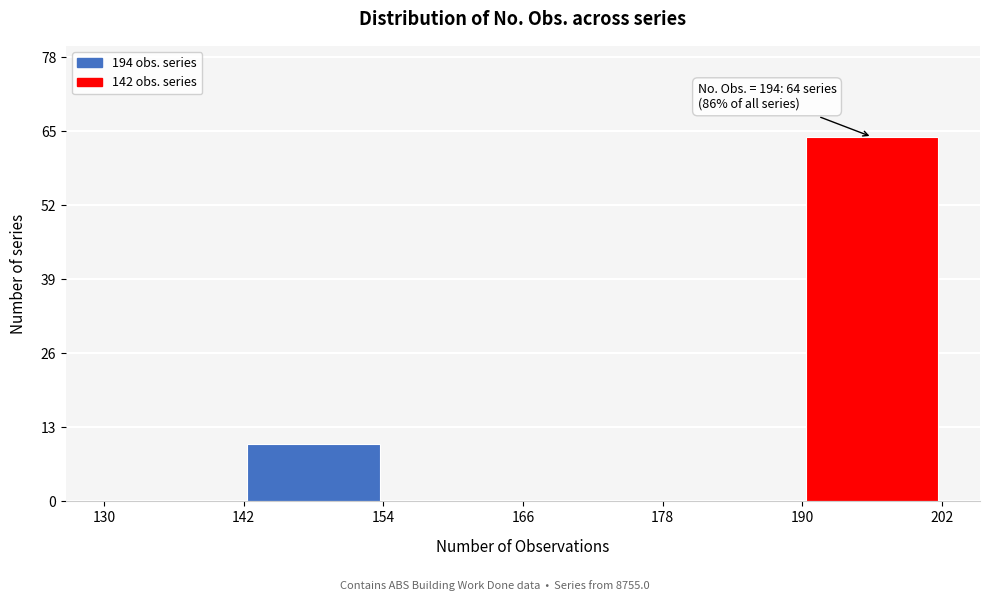

Over which range of the x-axis is the bar tallest?

190 to 202